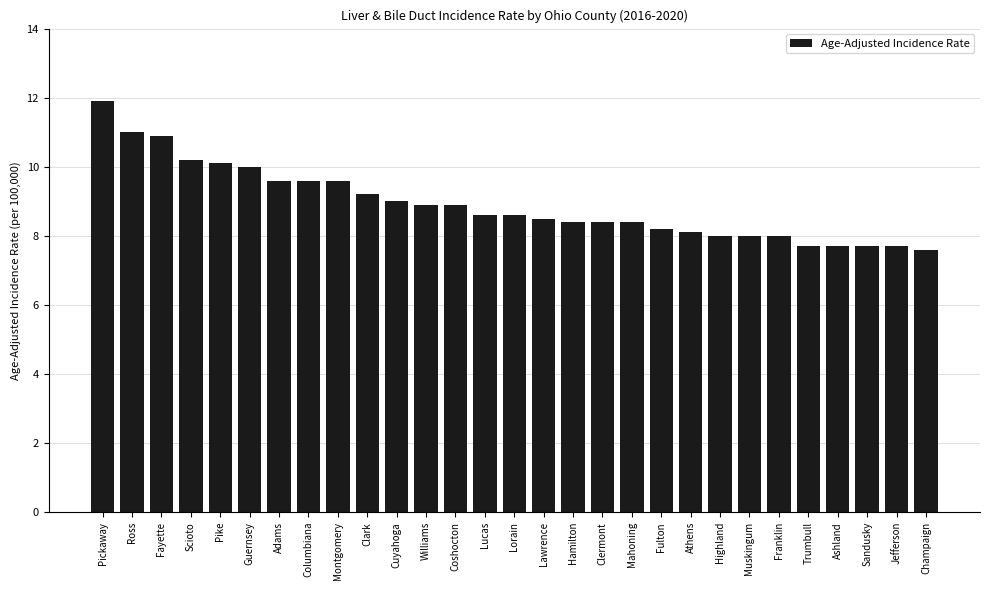

Which label corresponds to the largest value in the chart?

Pickaway